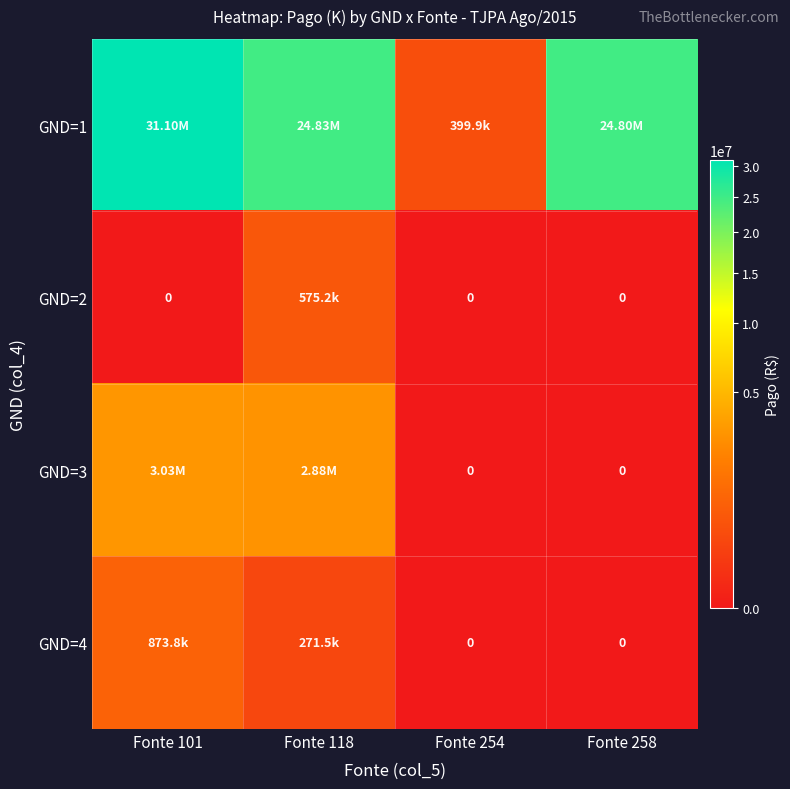

Rank the series at Fonte 101 from highest to lowest value.

GND=1, GND=3, GND=4, GND=2